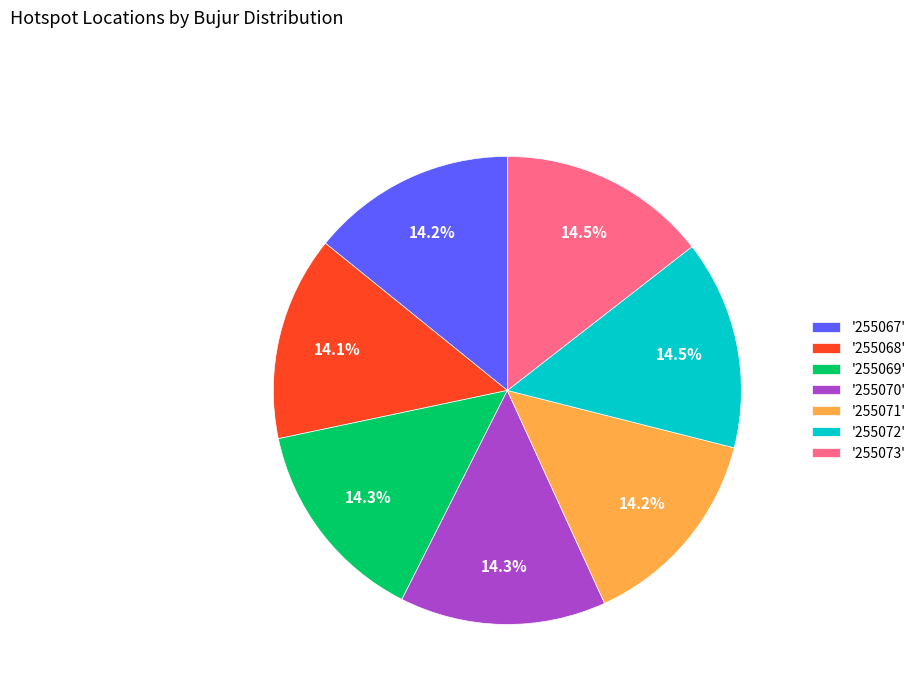

Is '255071' the majority of the pie?

No